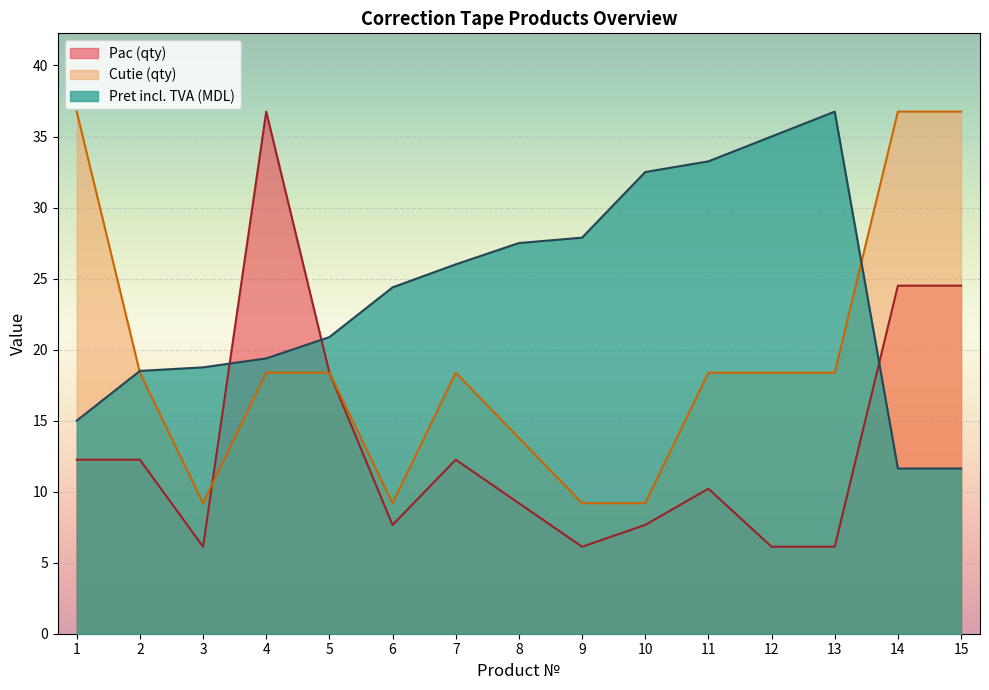

In Cutie (qty), how many points are higher than both neighbors (excluding endpoints)?

1